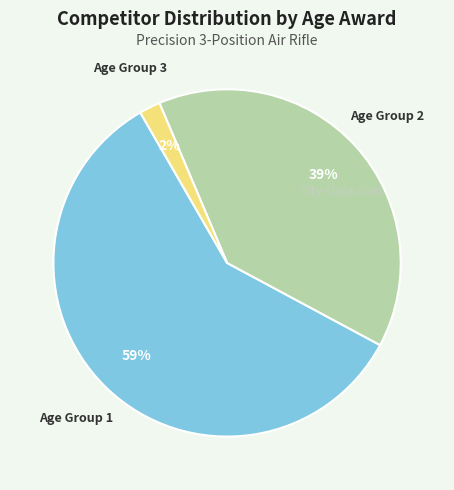

The Age Group 1 slice represents 52% of the pie. True or false?

False